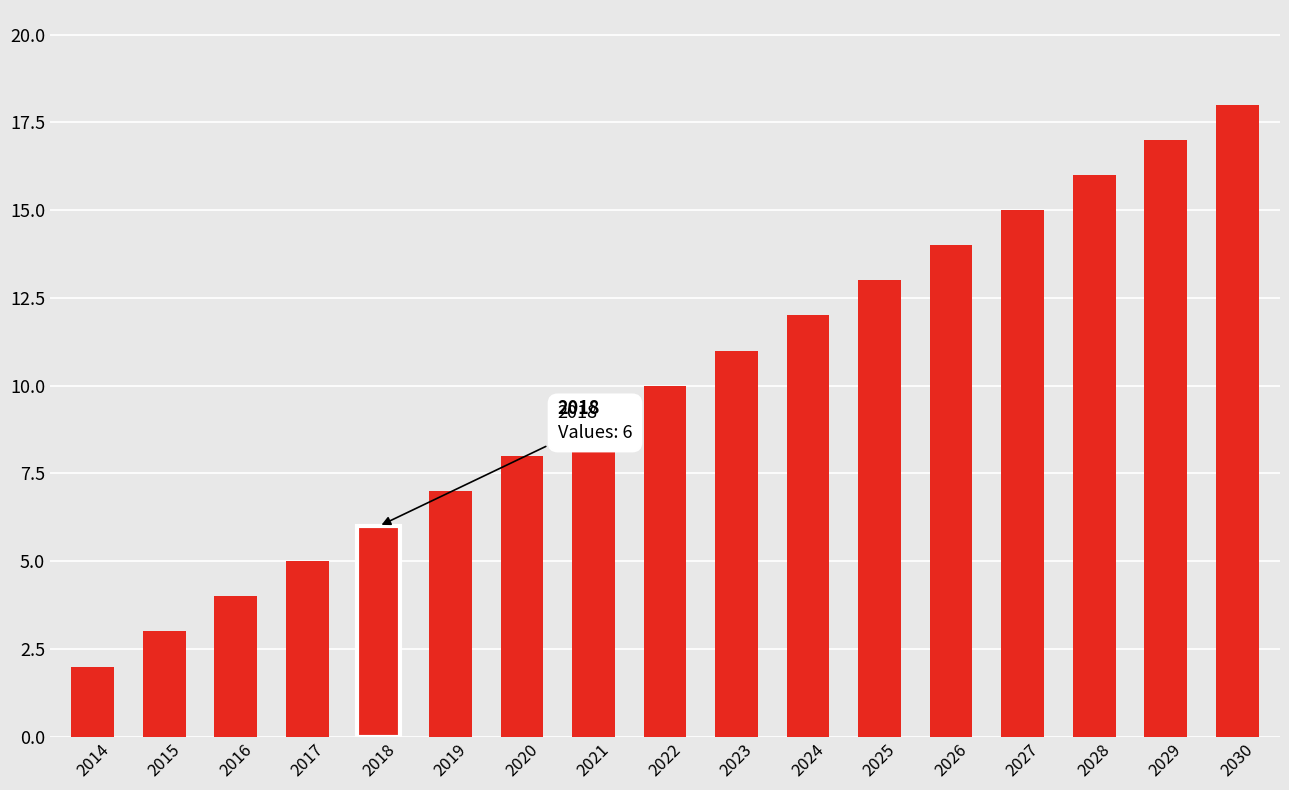

Reading right to left, what are all the values shown in this chart?

18	17	16	15	14	13	12	11	10	9	8	7	6	5	4	3	2